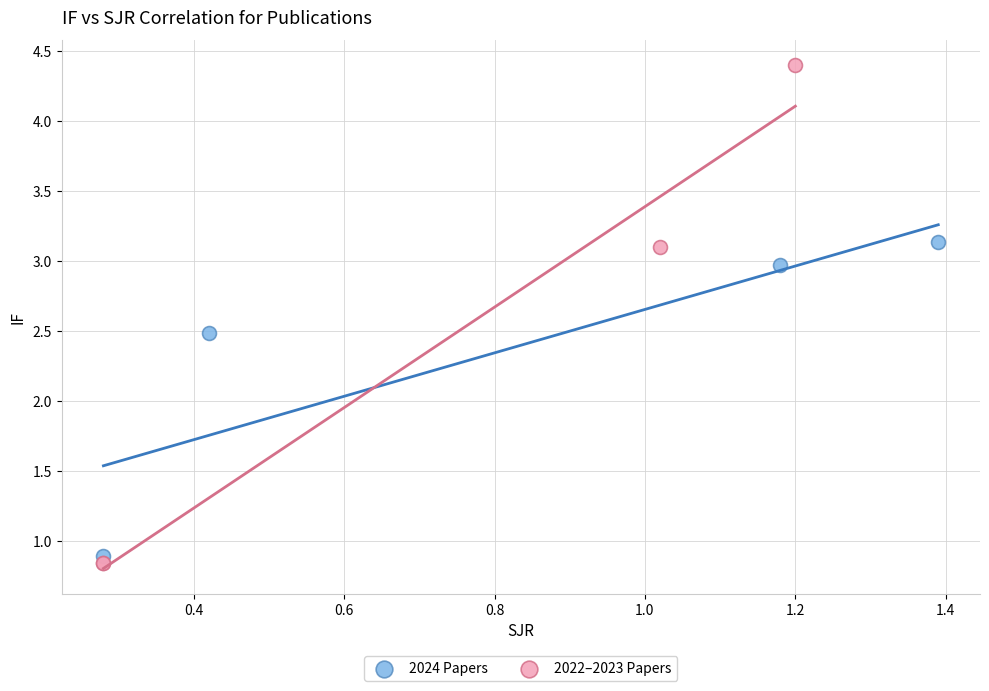

Which series reaches the maximum Y coordinate?

2022–2023 Papers